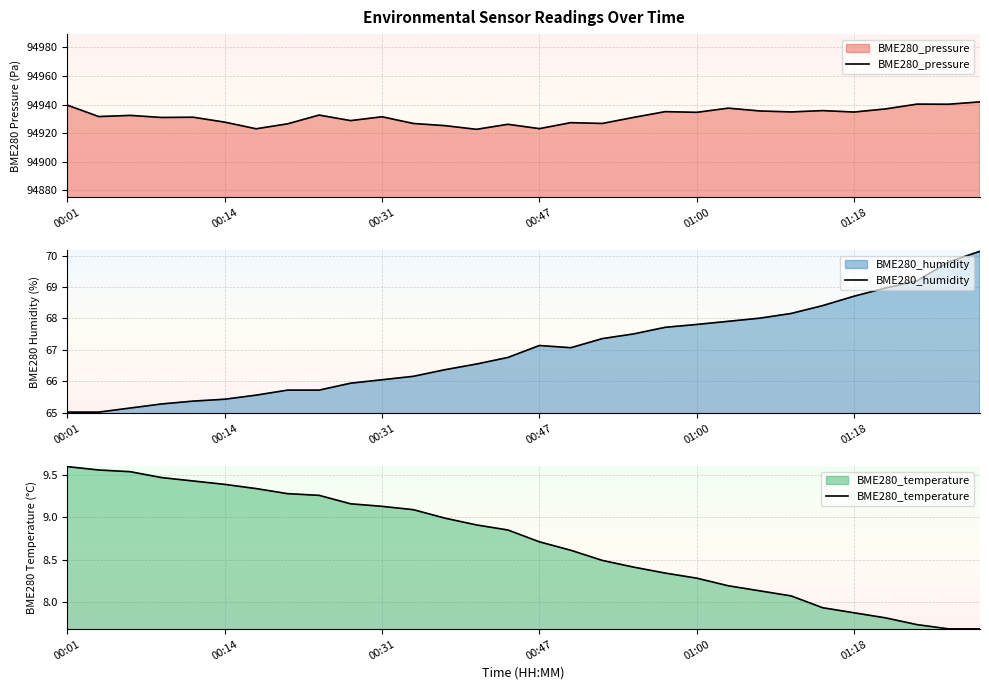

At which label does BME280_temperature reach its peak?

00:01